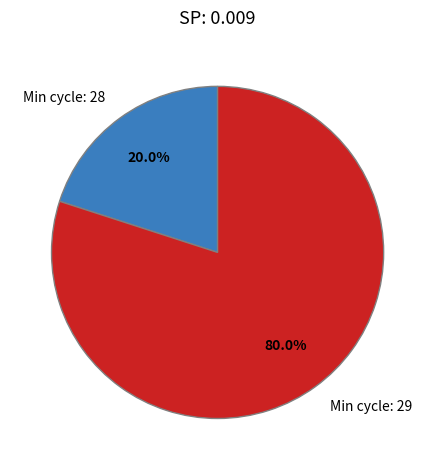

Between Min cycle: 29 and Min cycle: 28, which is larger?

Min cycle: 29